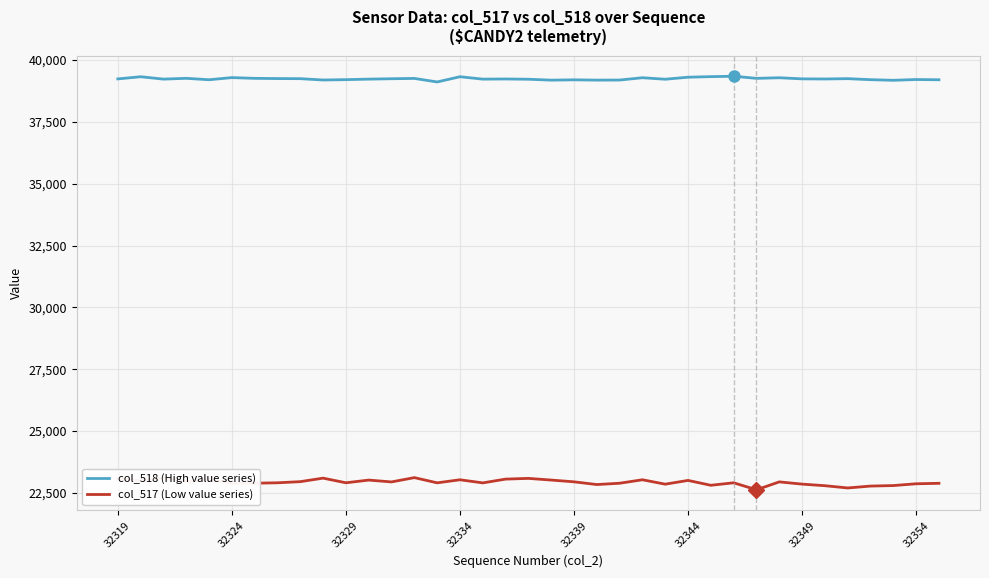

Rank the series by their maximum value, from highest to lowest.

col_518 (High value series), col_517 (Low value series)